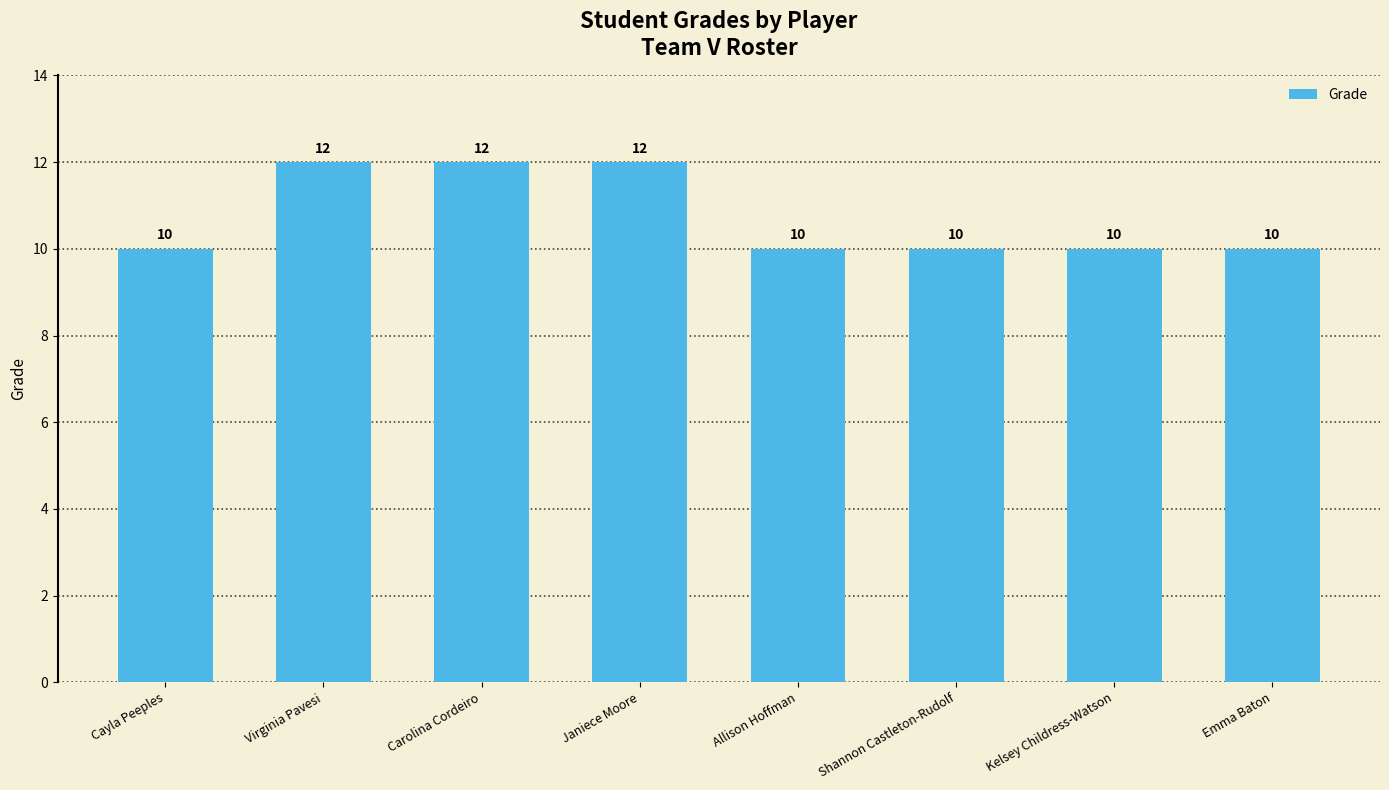

How many values are between 10 and 12?

8